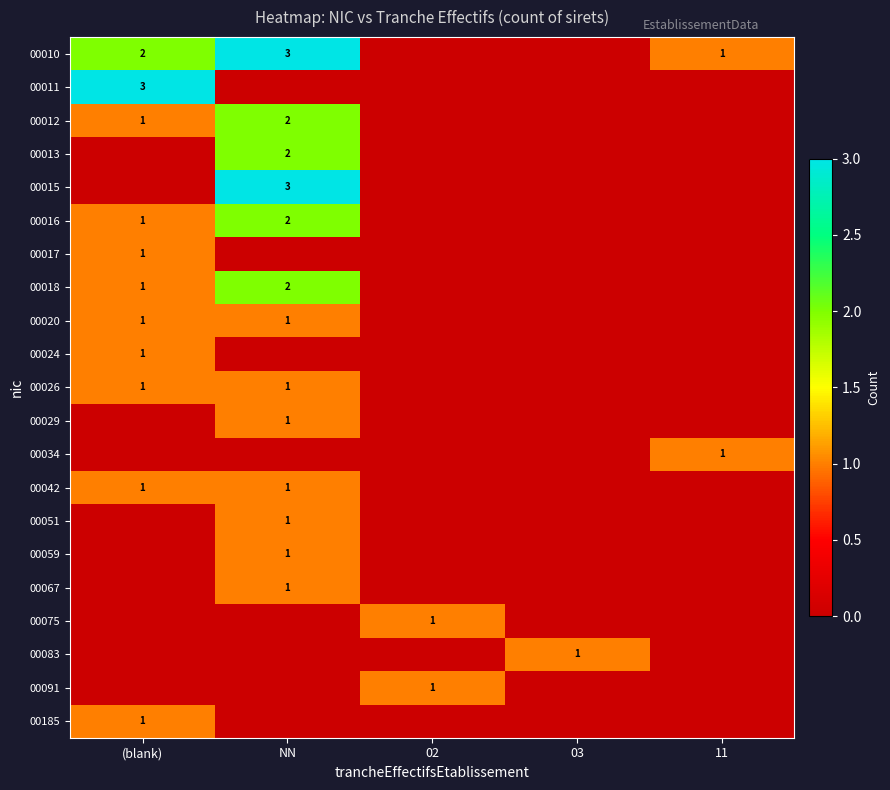

At how many categories does at least one series exceed 0?

5